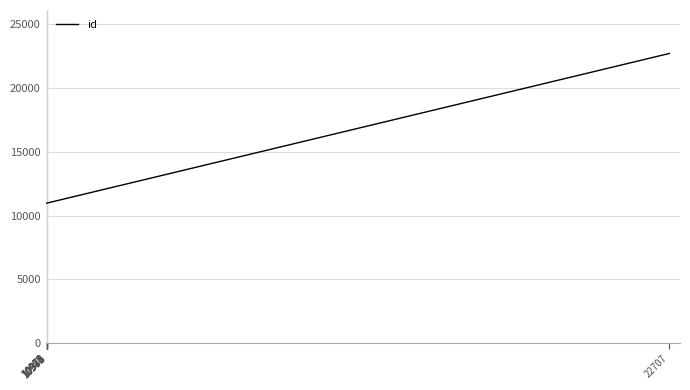

What is the average value?

12151